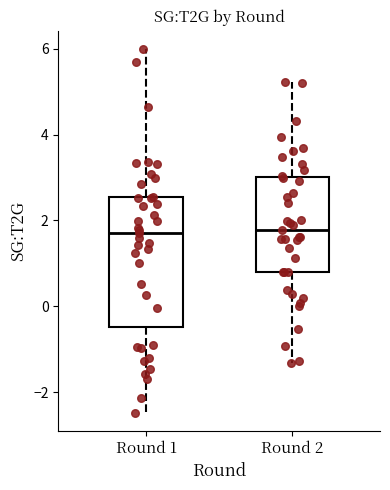

Which box is the tallest, from its lower edge to its upper edge?

Round 1